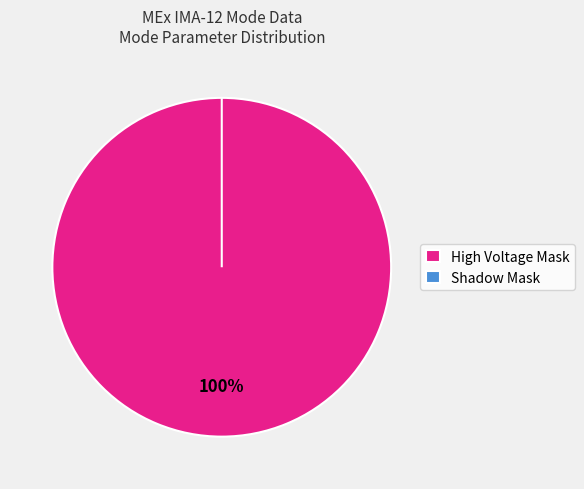

Combined, what portion of the pie is Shadow Mask and High Voltage Mask?

100.0%